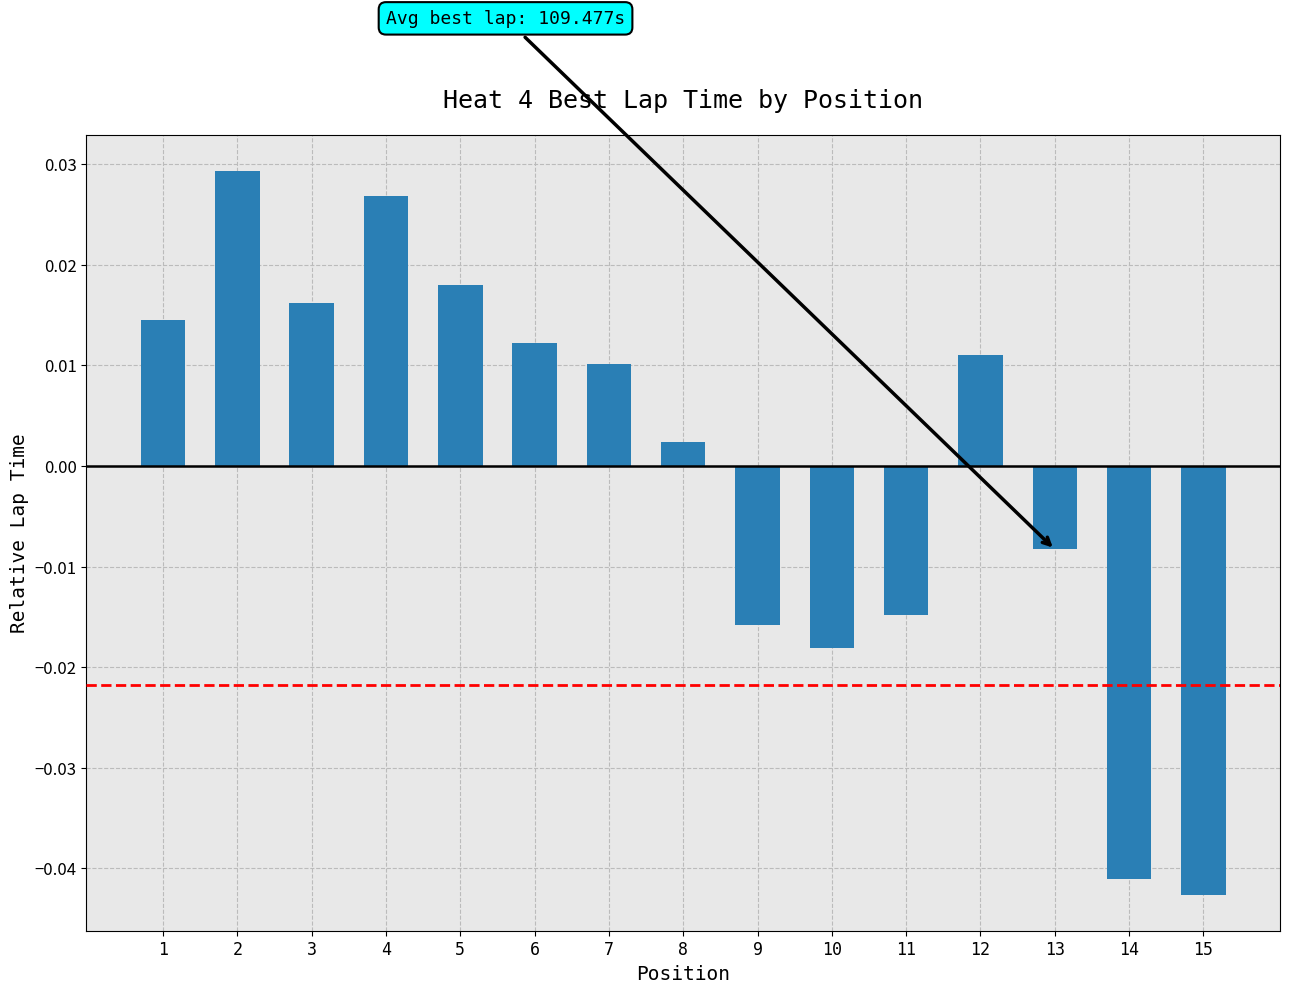

The value at 15 is -0.1. True or false?

False